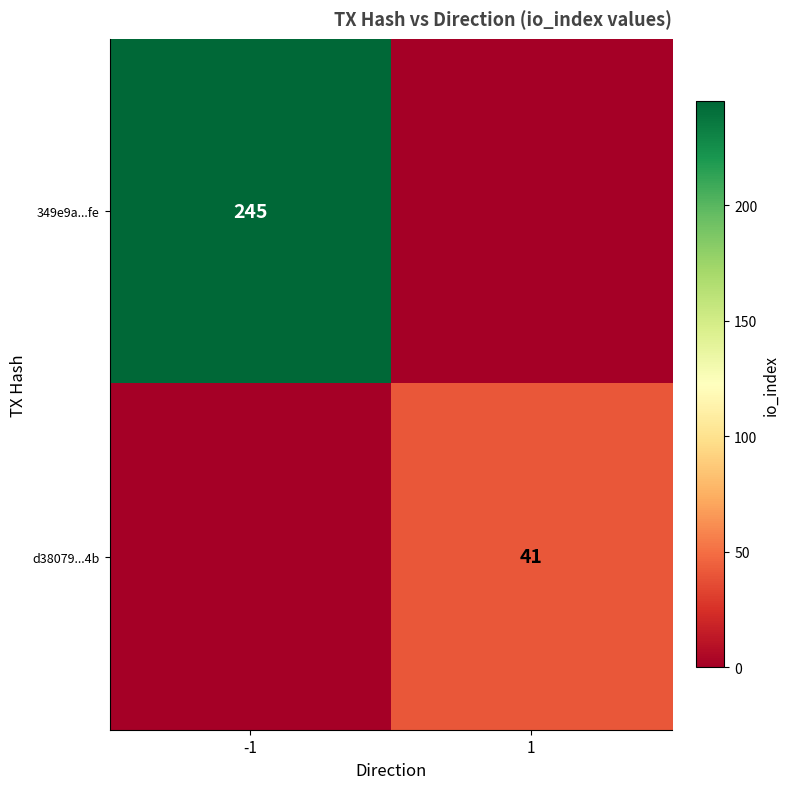

Is it true that 349e9a...fe equals 245 at -1?

True